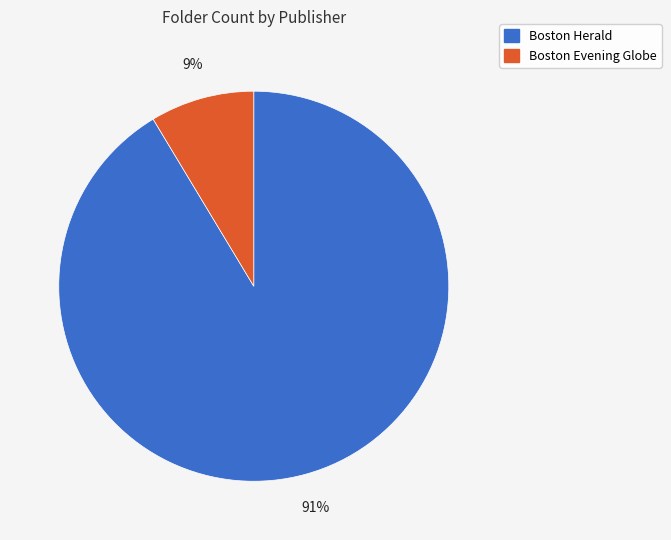

To the nearest percent, what is the average slice percentage?

50%